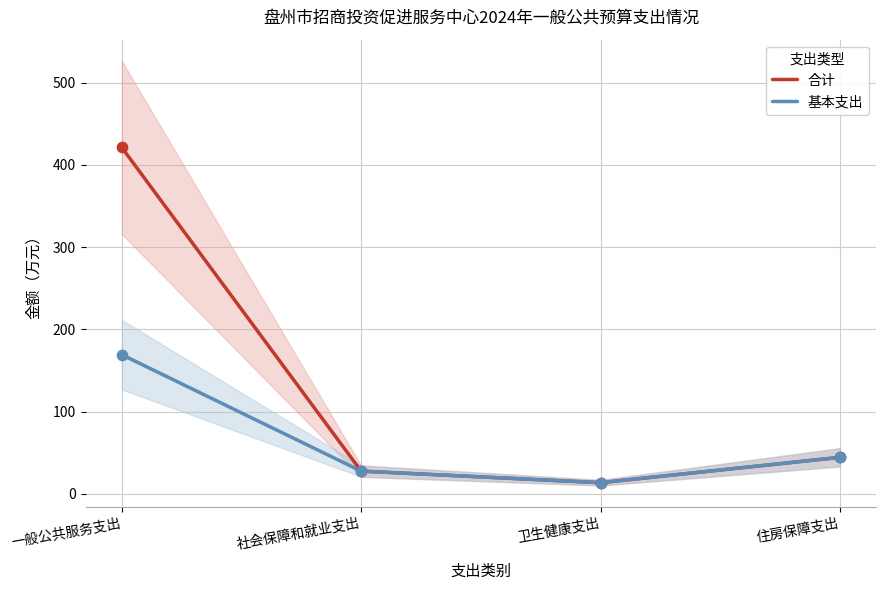

Which series has the largest total across all categories?

合计